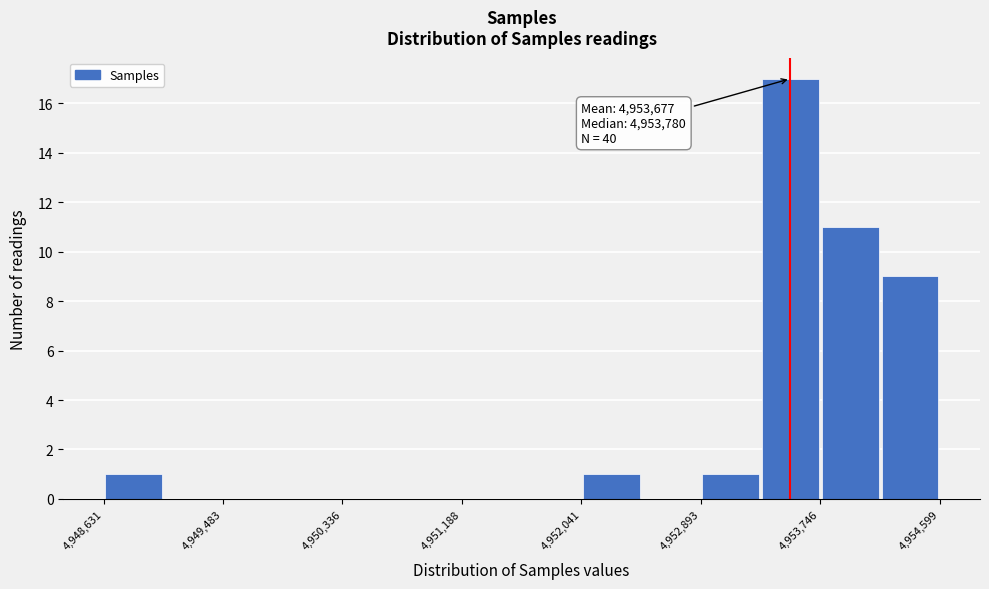

Which range on the x-axis has the tallest bar?

4953300 to 4953700